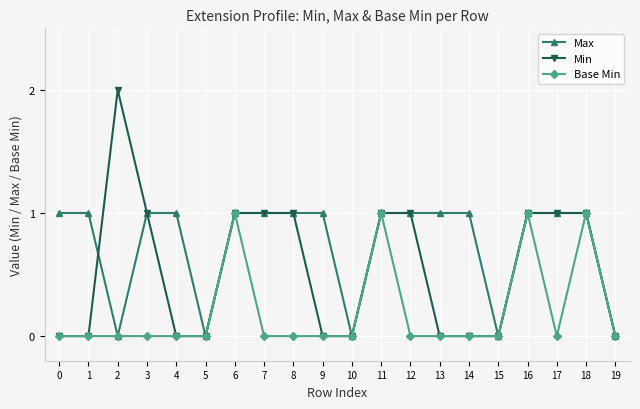

Count the number of data series in this chart.

3